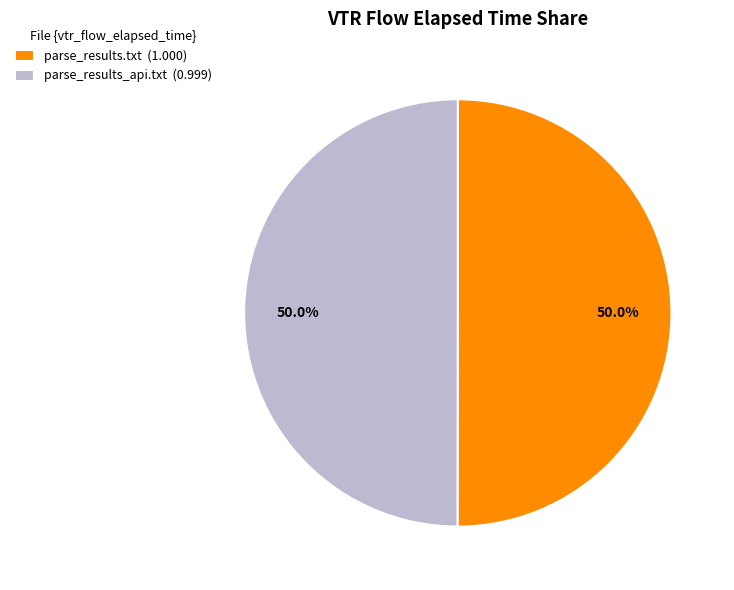

What percentage is NOT represented by parse_results.txt (1.000)?

50.0%